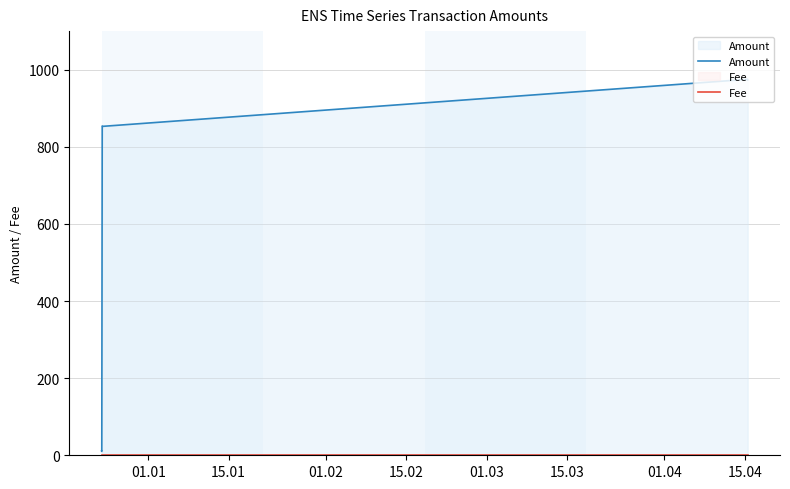

What is the maximum value shown in the chart?

975